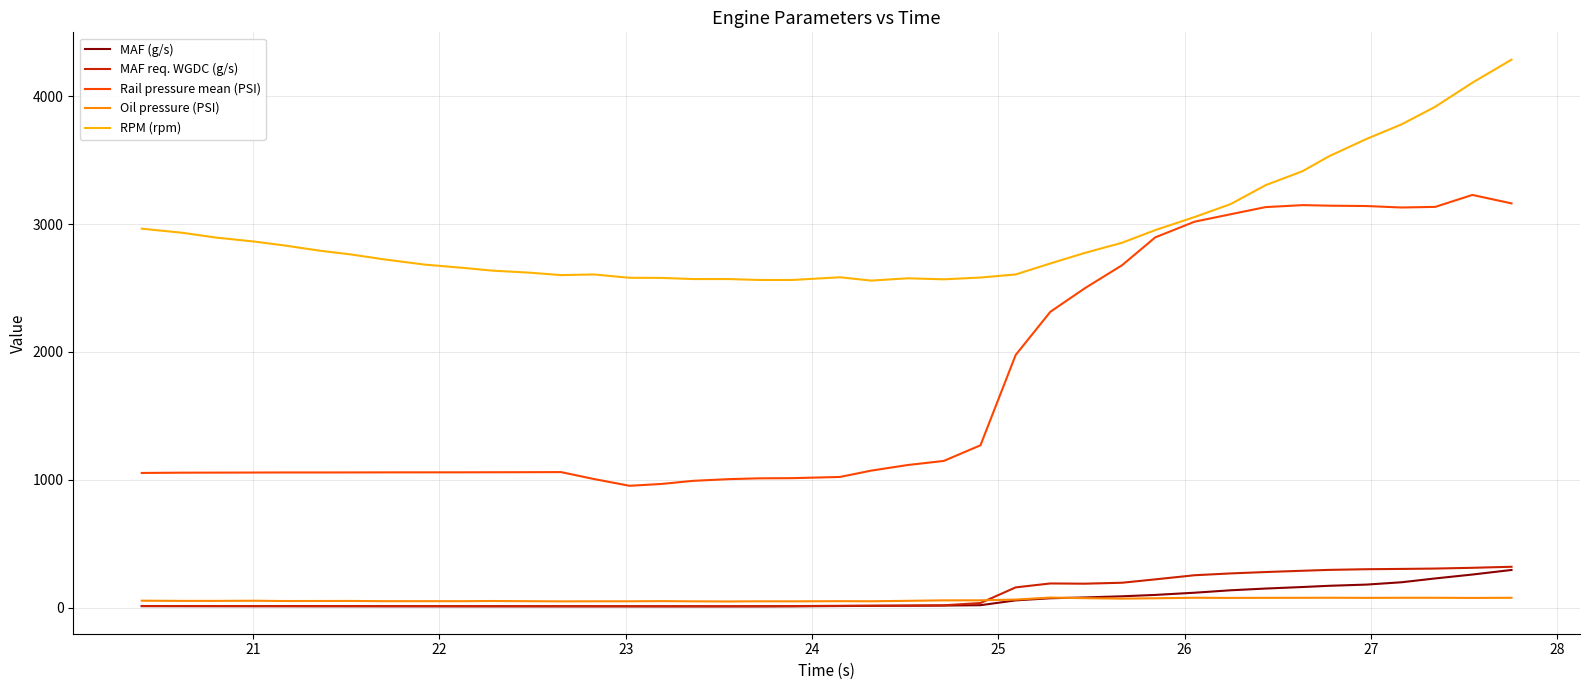

Which series has the largest total across all categories?

RPM (rpm)